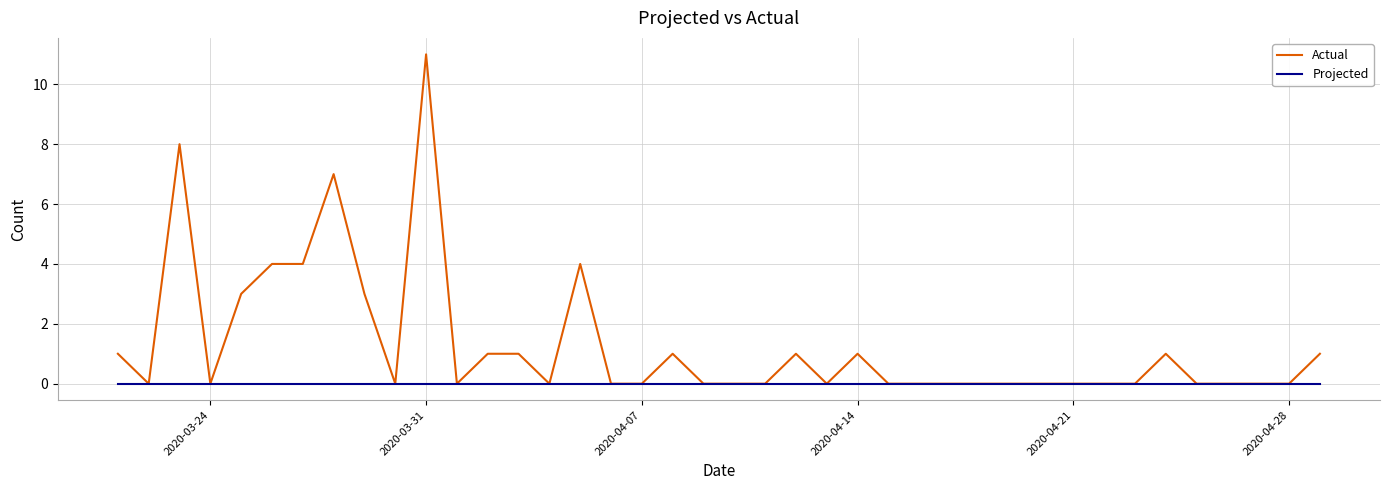

Which series has the largest range (max minus min)?

Actual